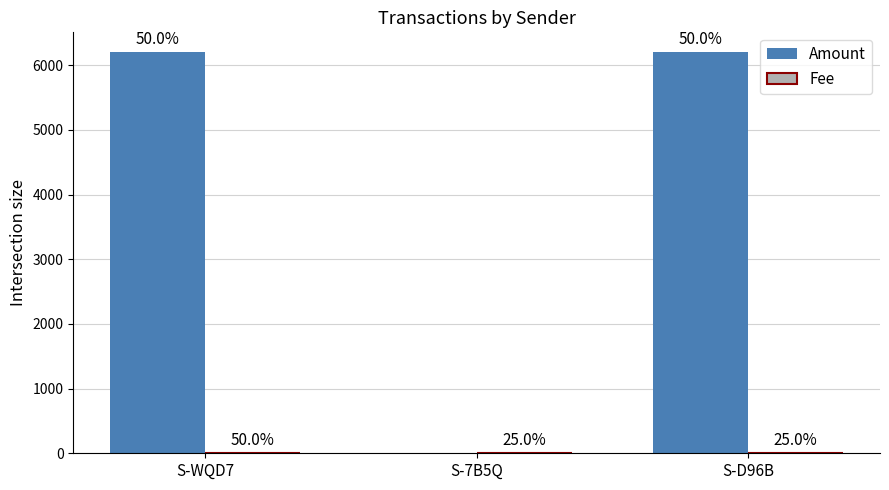

Is the value of Fee at S-7B5Q greater than the value of Amount at S-D96B?

No